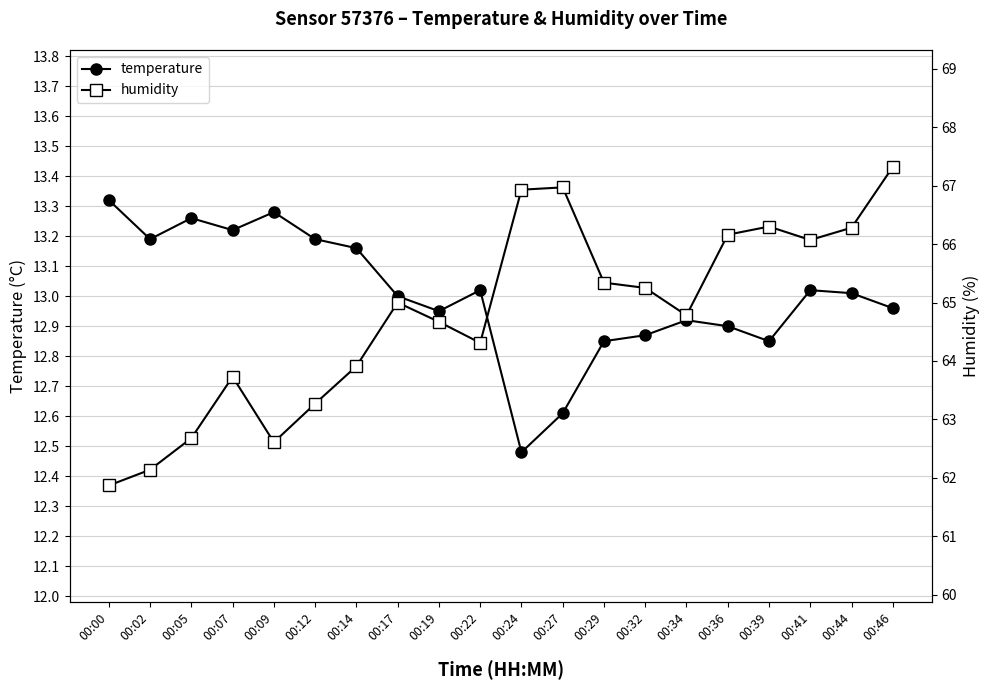

Between 00:00 and 00:19, which is larger?

00:00